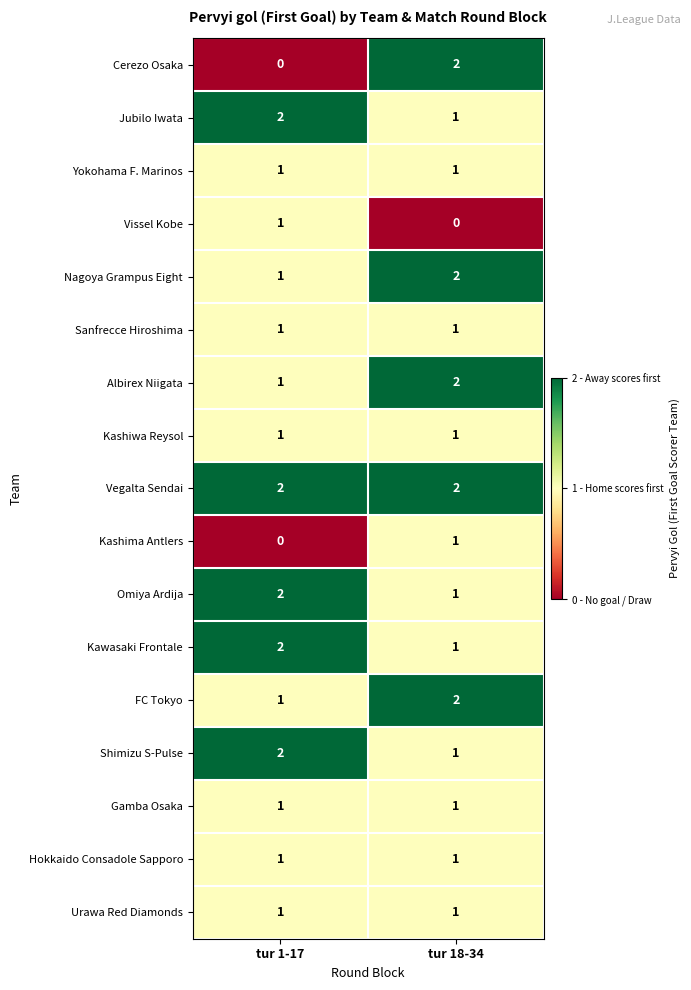

What is the sum of the Omiya Ardija values at tur 18-34 and tur 1-17?

3